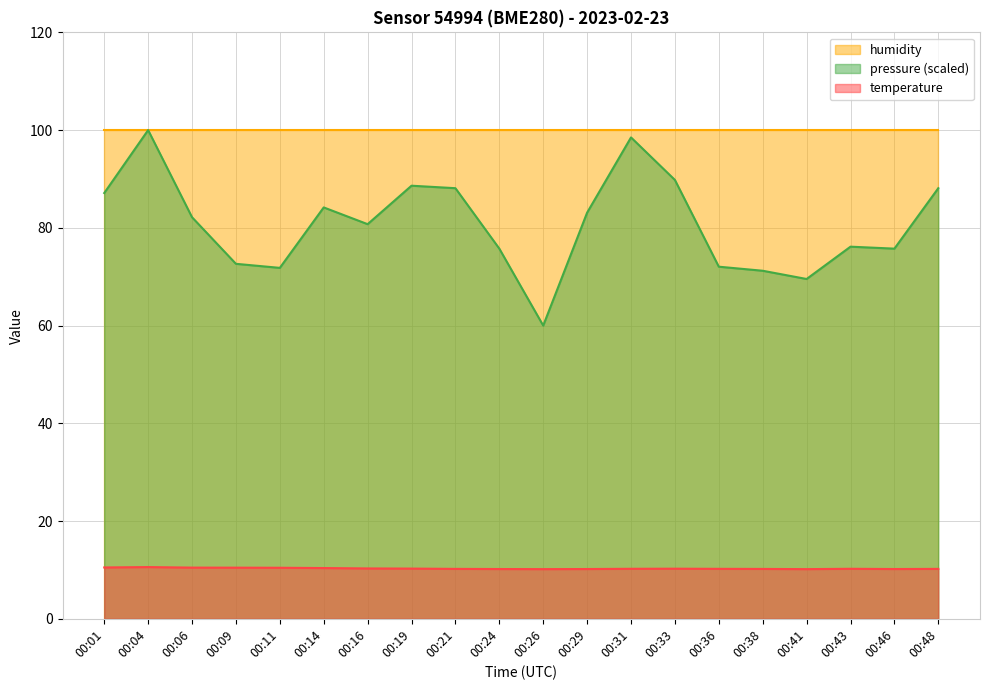

True or false: temperature and pressure_norm cross at least once.

False